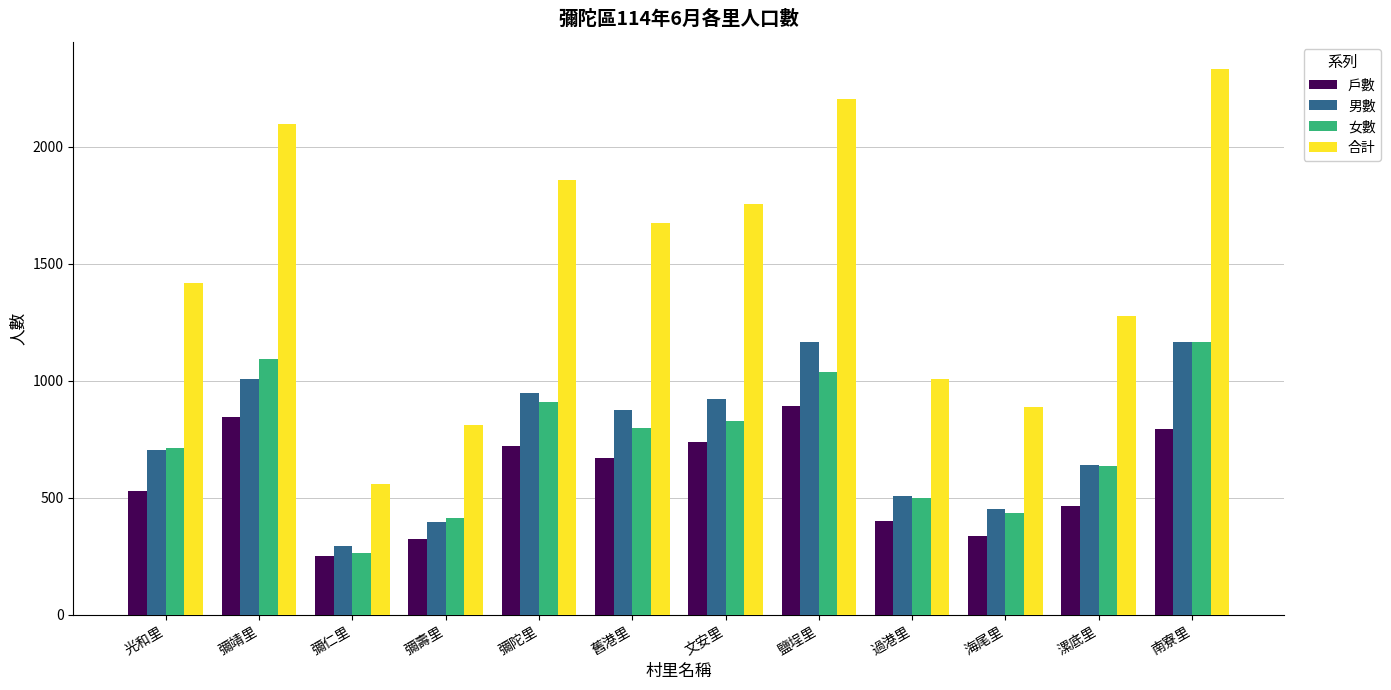

What is the total value across all series at 鹽埕里?

5302